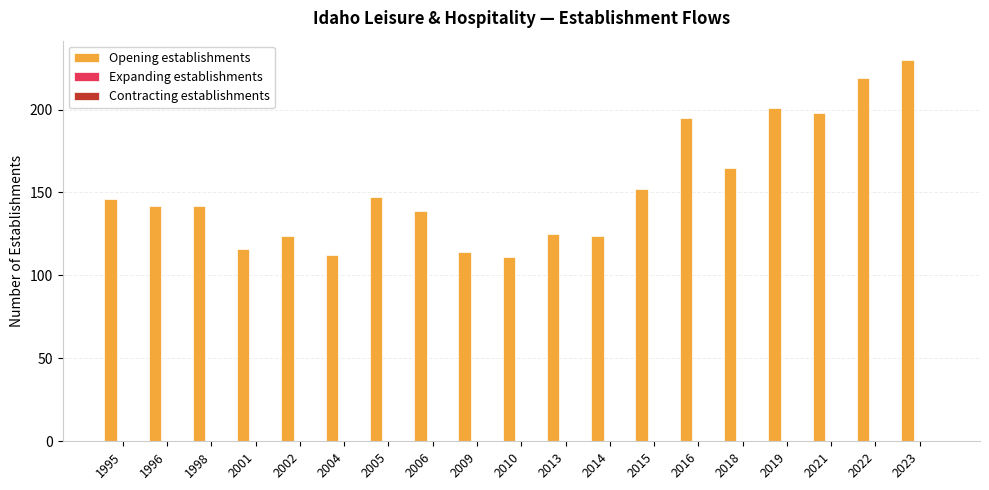

Reading right to left, extract all data points from this chart.

230	219	198	201	165	195	152	124	125	111	114	139	147	112	124	116	142	142	146